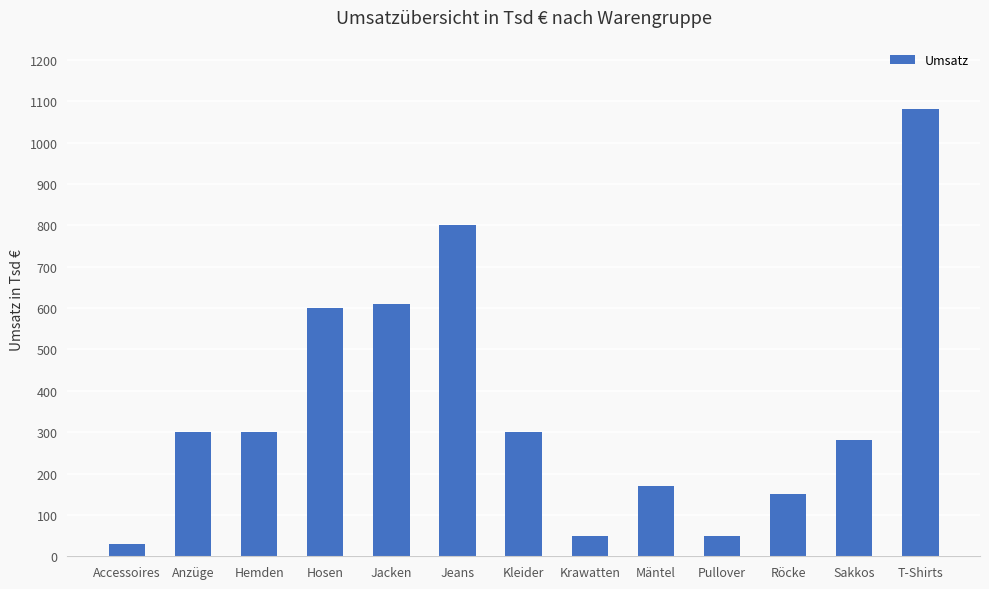

What is the minimum value shown in the chart?

30